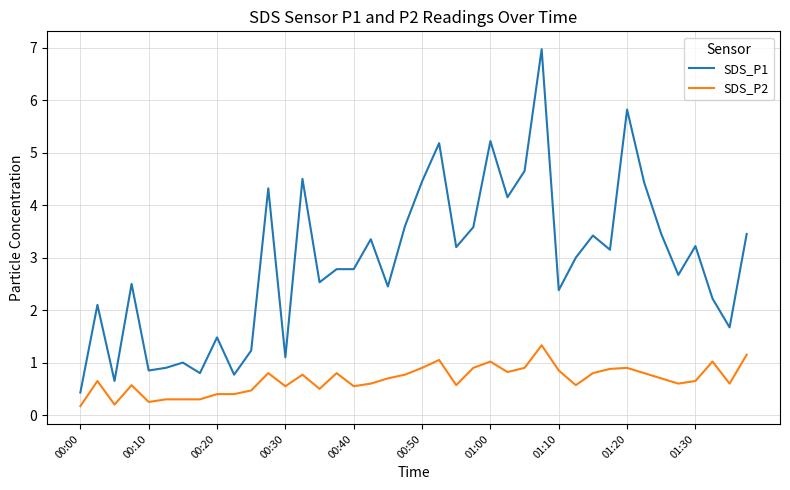

Which series has the largest total across all categories?

SDS_P1